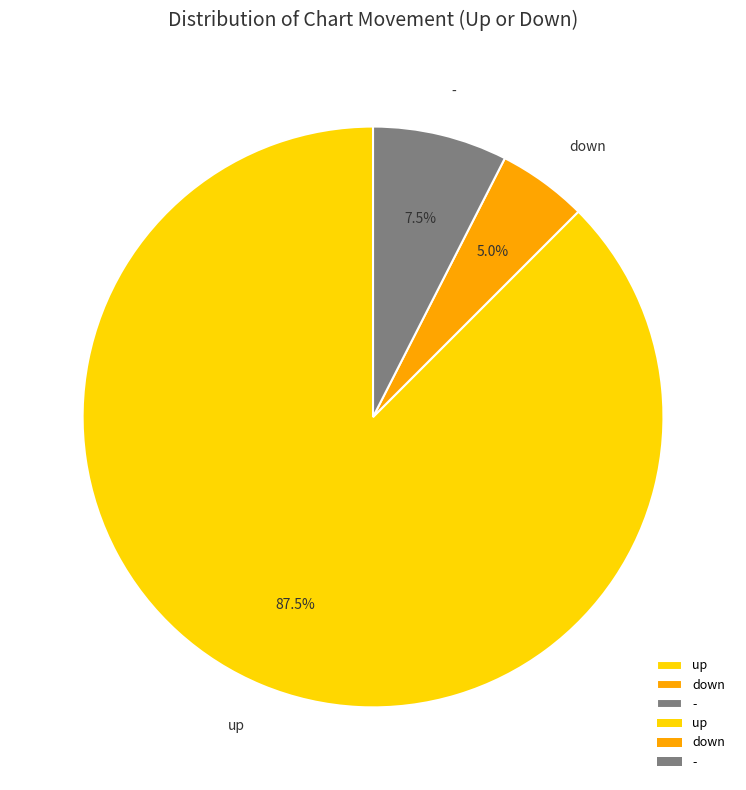

To the nearest percent, what is the difference between the - and up slice percentages?

80%